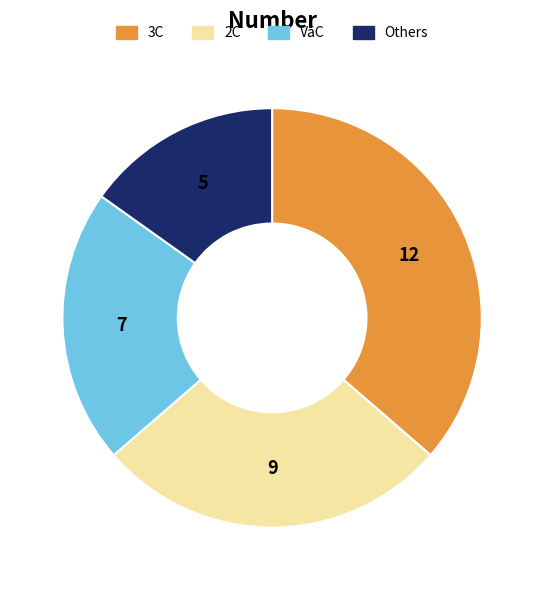

Is there a majority slice in this chart?

No